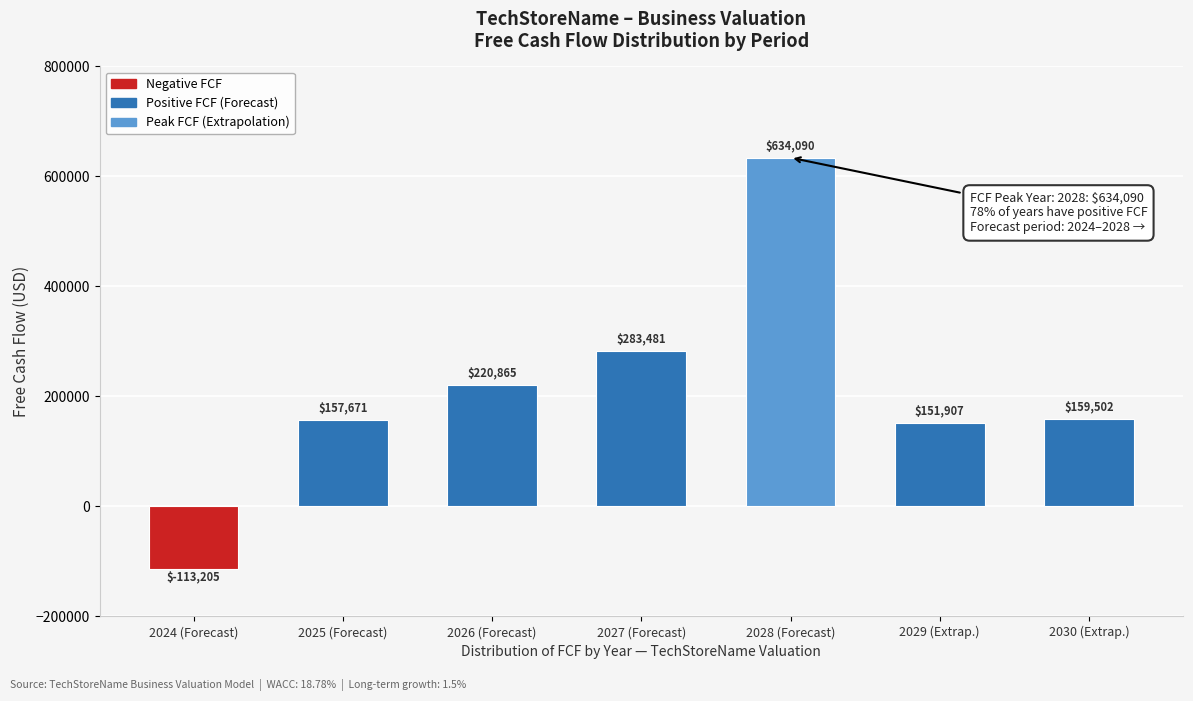

List the labels in order of value, largest first.

2028 (Forecast), 2027 (Forecast), 2026 (Forecast), 2030 (Extrap.), 2025 (Forecast), 2029 (Extrap.), 2024 (Forecast)